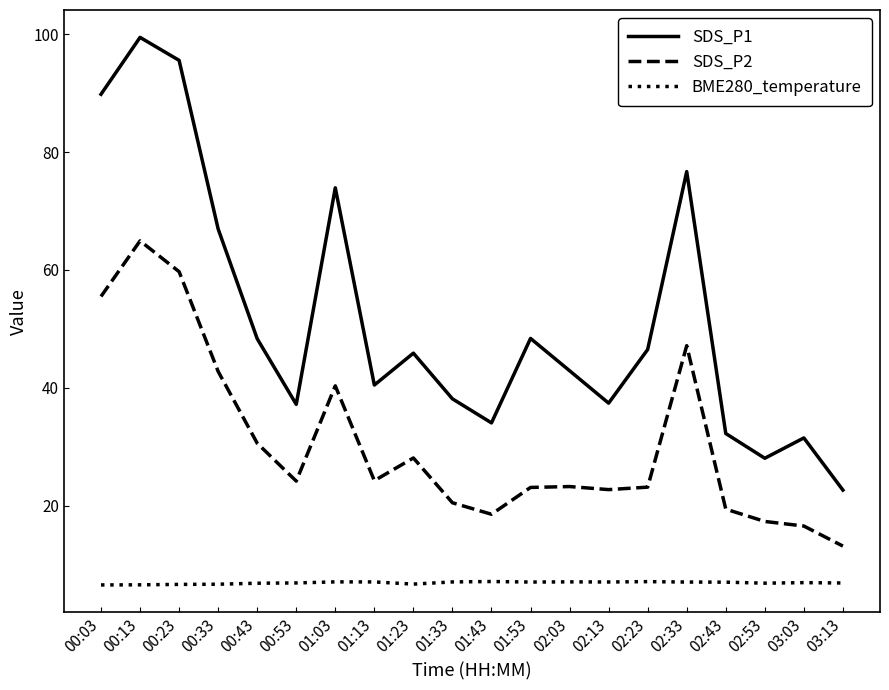

What is the difference between the maximum and second lowest values in the BME280_temperature series?

0.6